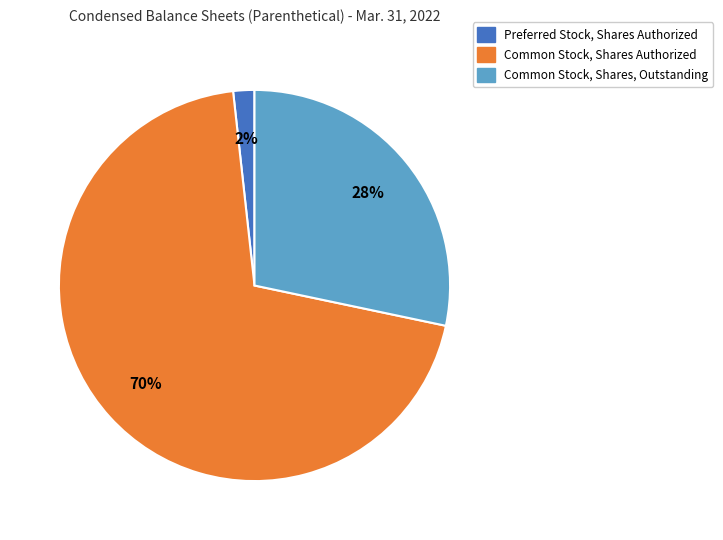

To the nearest percent, what is the average slice percentage?

33%